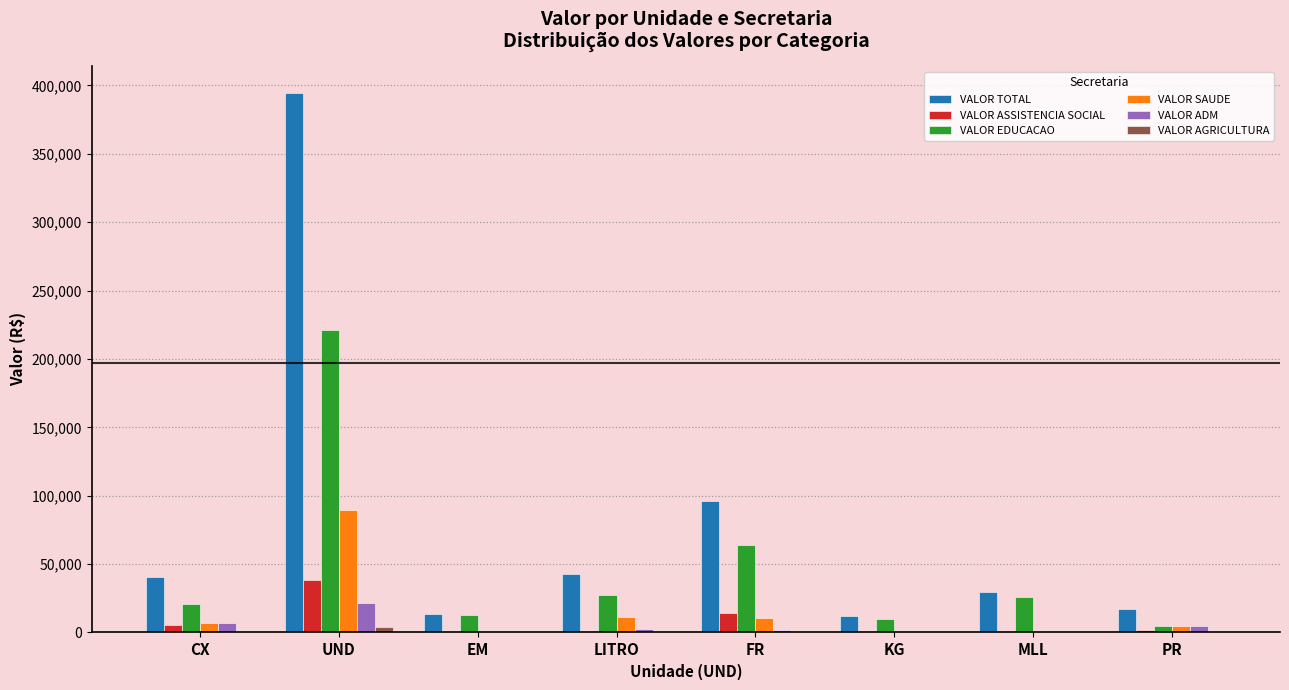

What is the sum of all VALOR SAUDE values?

124993.7